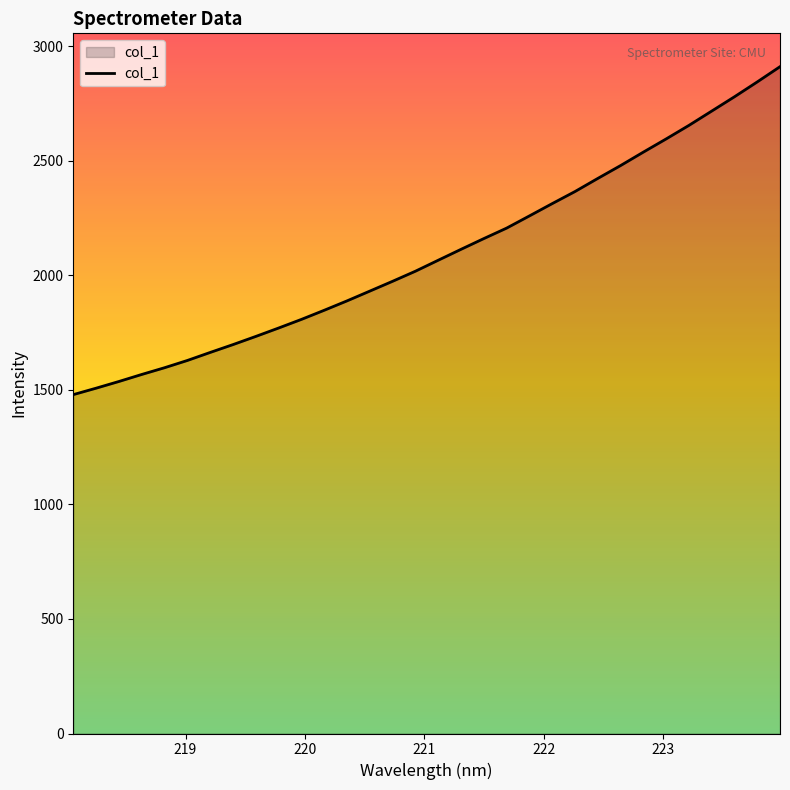

Count the number of values greater than 2065.

16